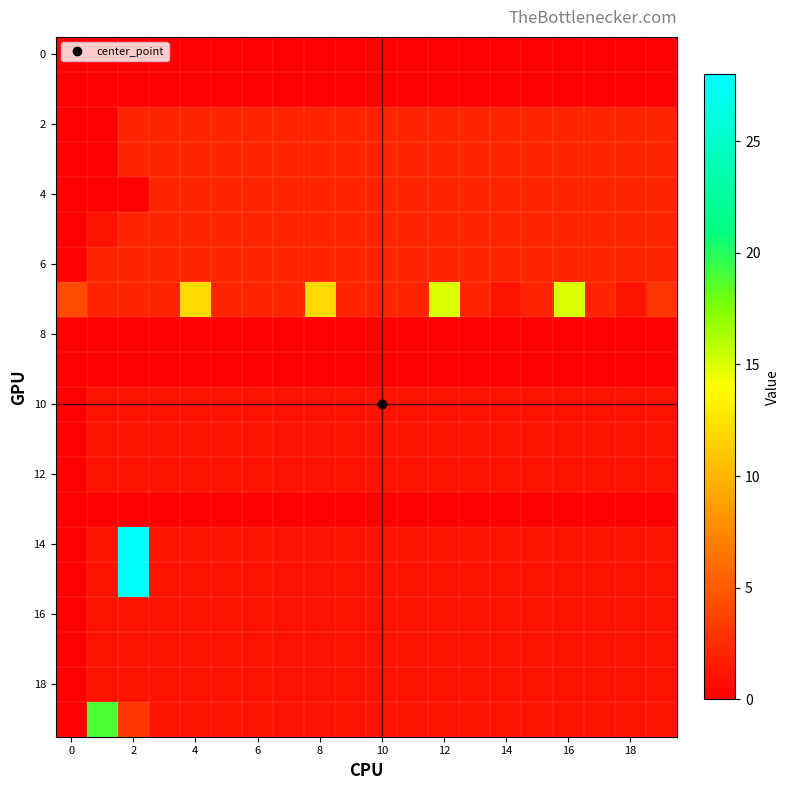

Count the number of categories in the chart.

20